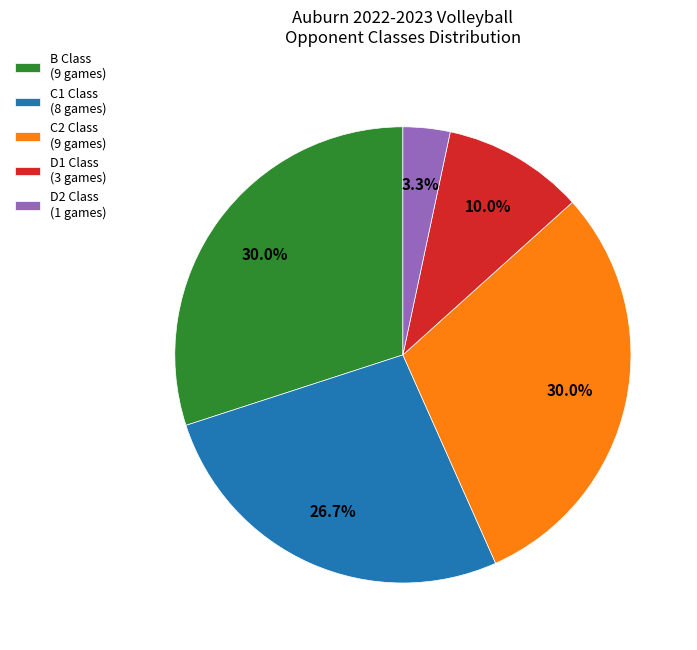

What percentage is NOT represented by B Class (9 games)?

70.0%